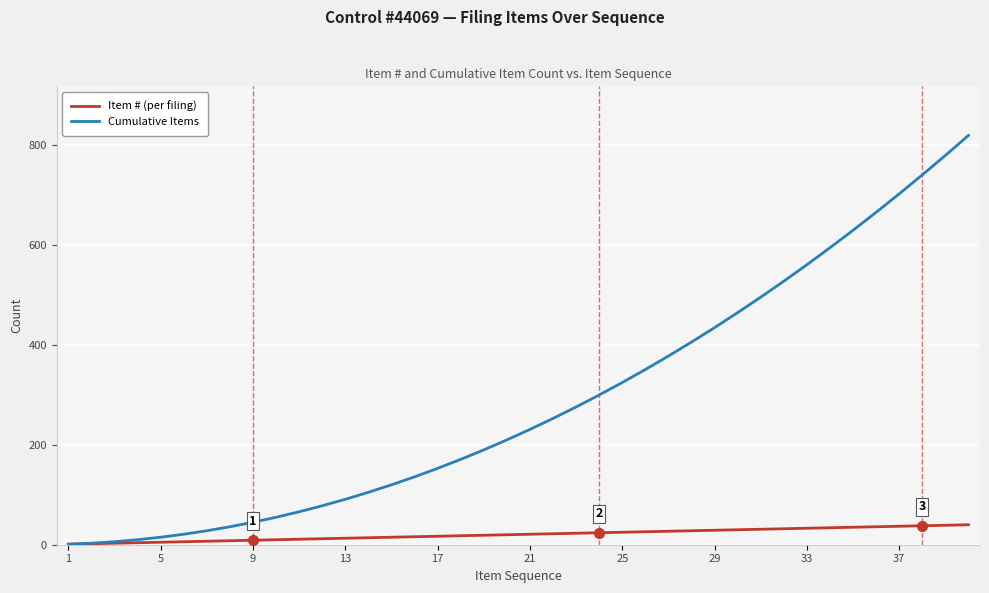

Which series has the widest spread of values?

Cumulative Items